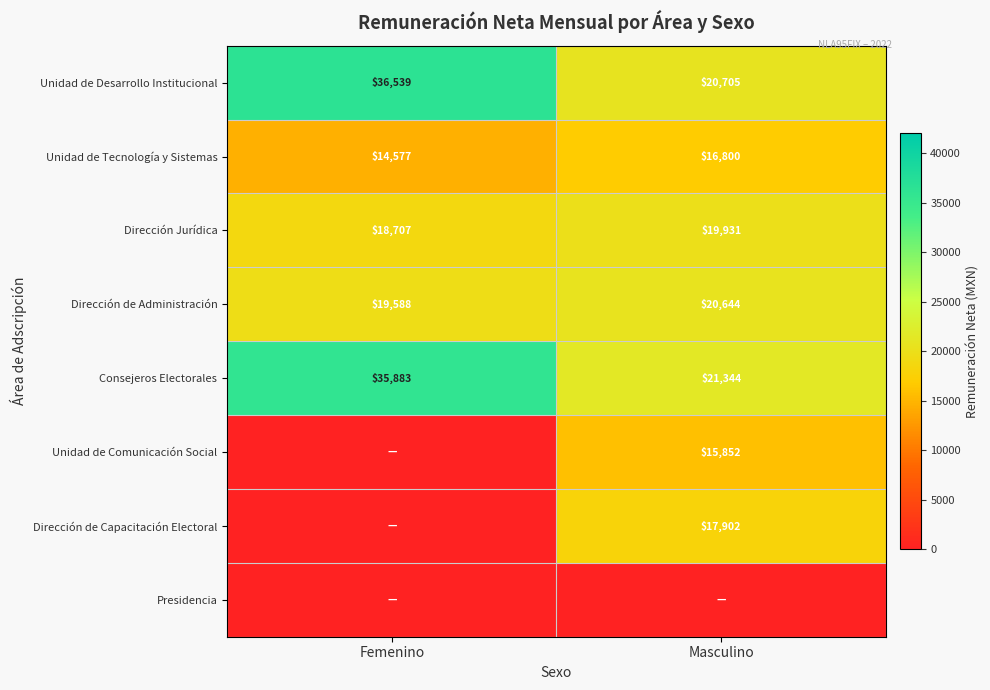

The Dirección de Administración series shows 11327 at Masculino. True or false?

False